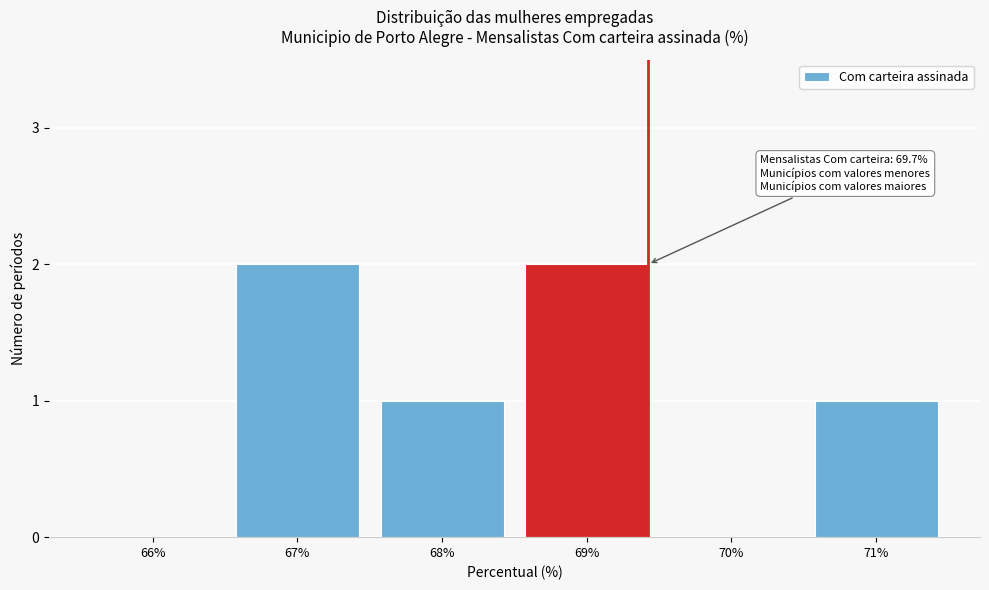

Reading right to left, list all the values displayed in this chart.

71%=1	70%=0	69%=2	68%=1	67%=2	66%=0